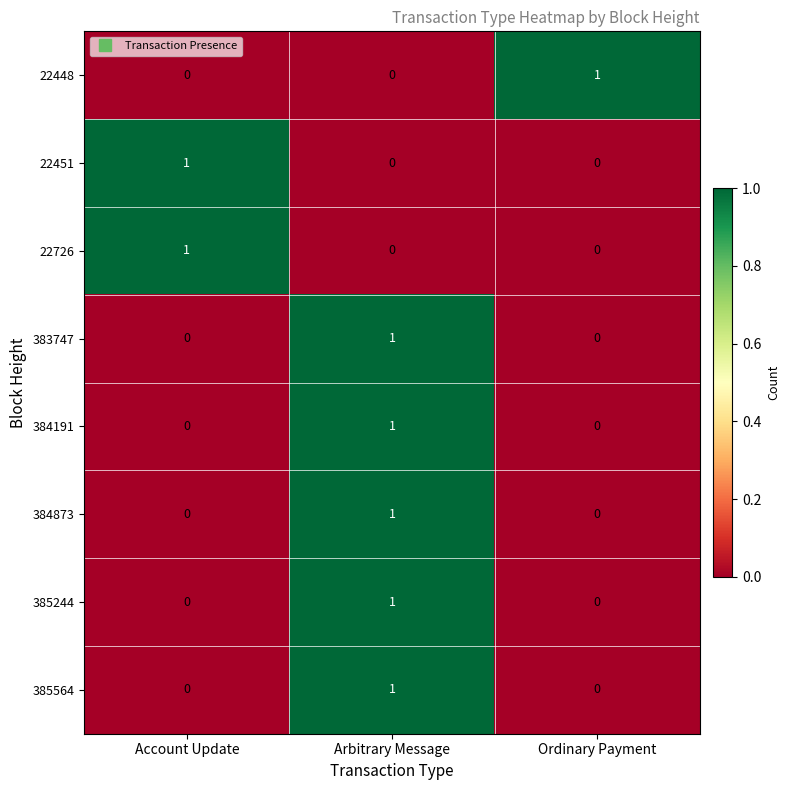

What is the spread (max minus min) of values at Ordinary Payment?

1